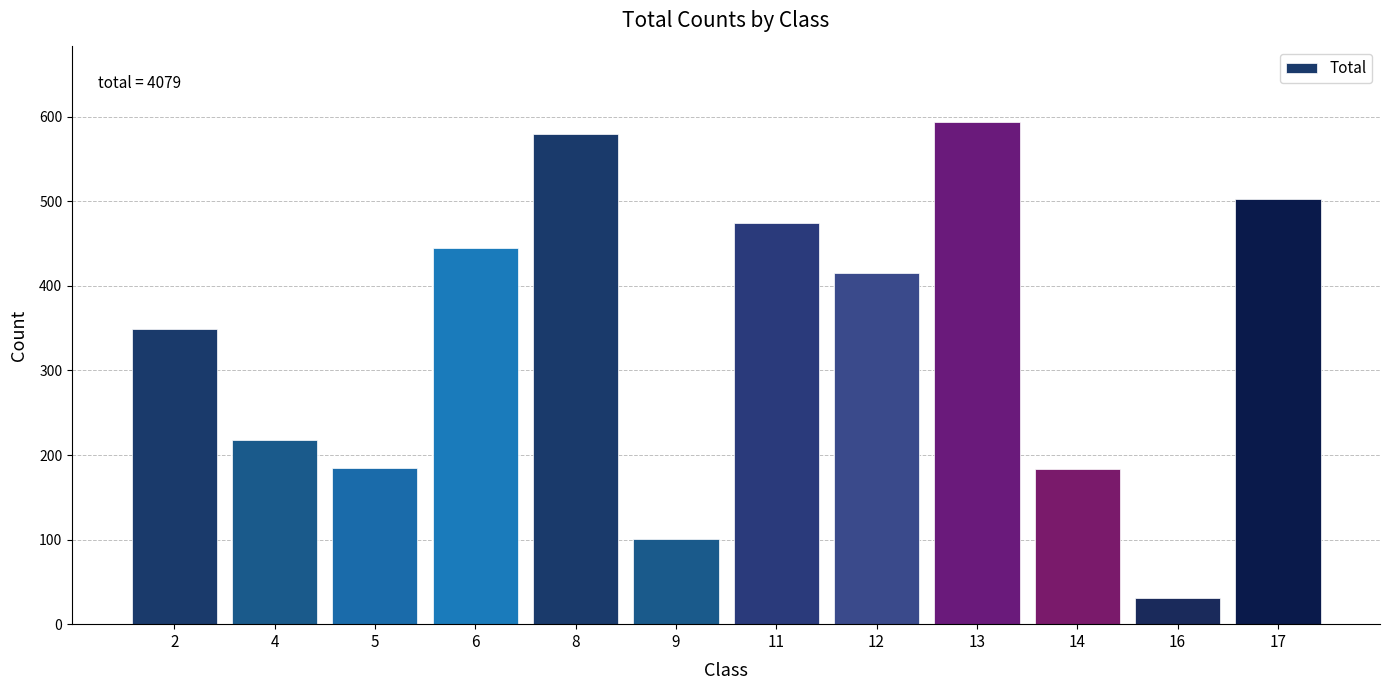

What is the value of the 11th bar from the left?

31